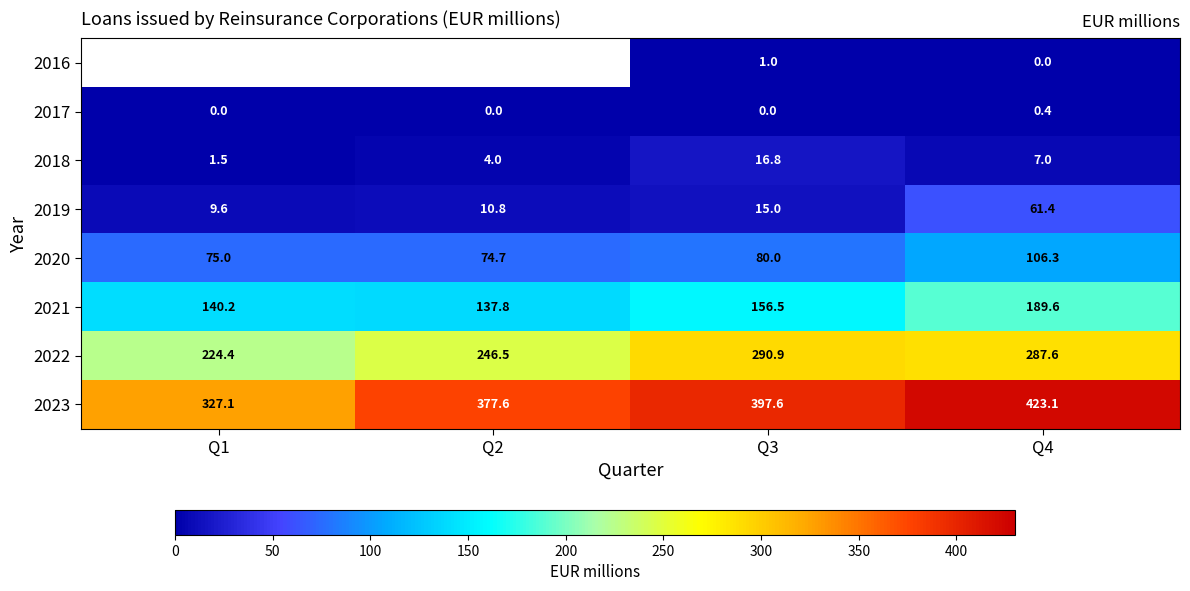

The 2018 series shows 4.0 at Q2. True or false?

True